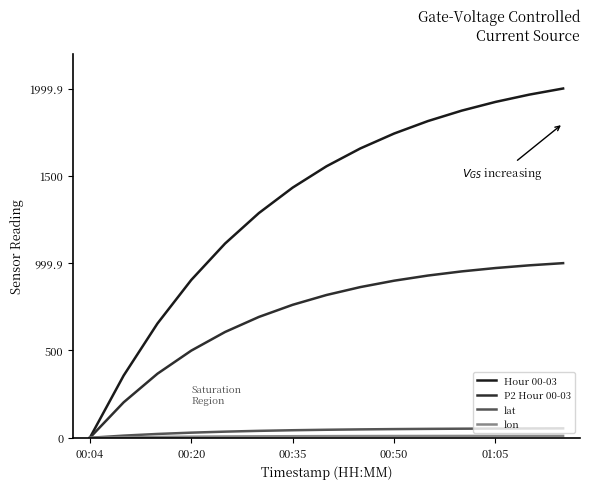

What is the difference between the maximum and minimum values in the lon series?

10.7